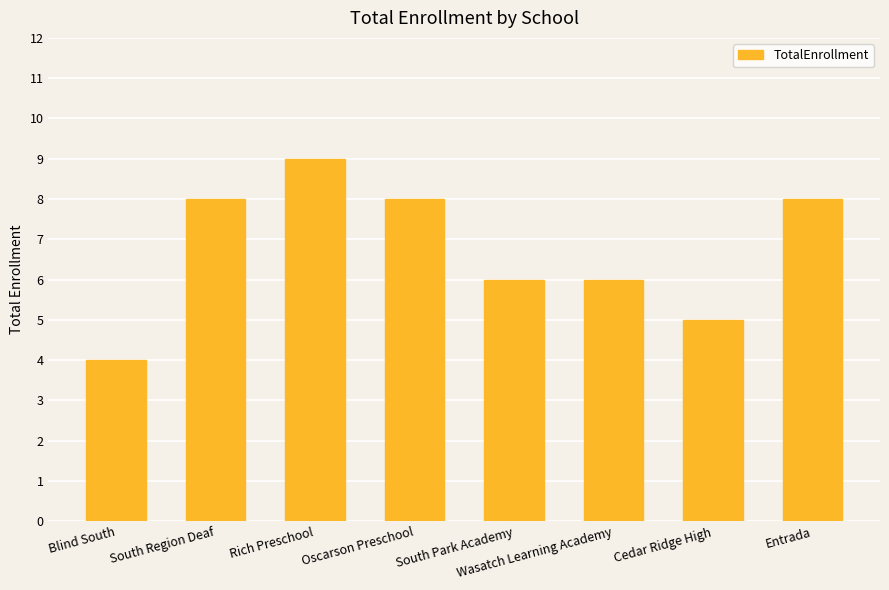

What is the sum of the values at Blind South and Entrada?

12